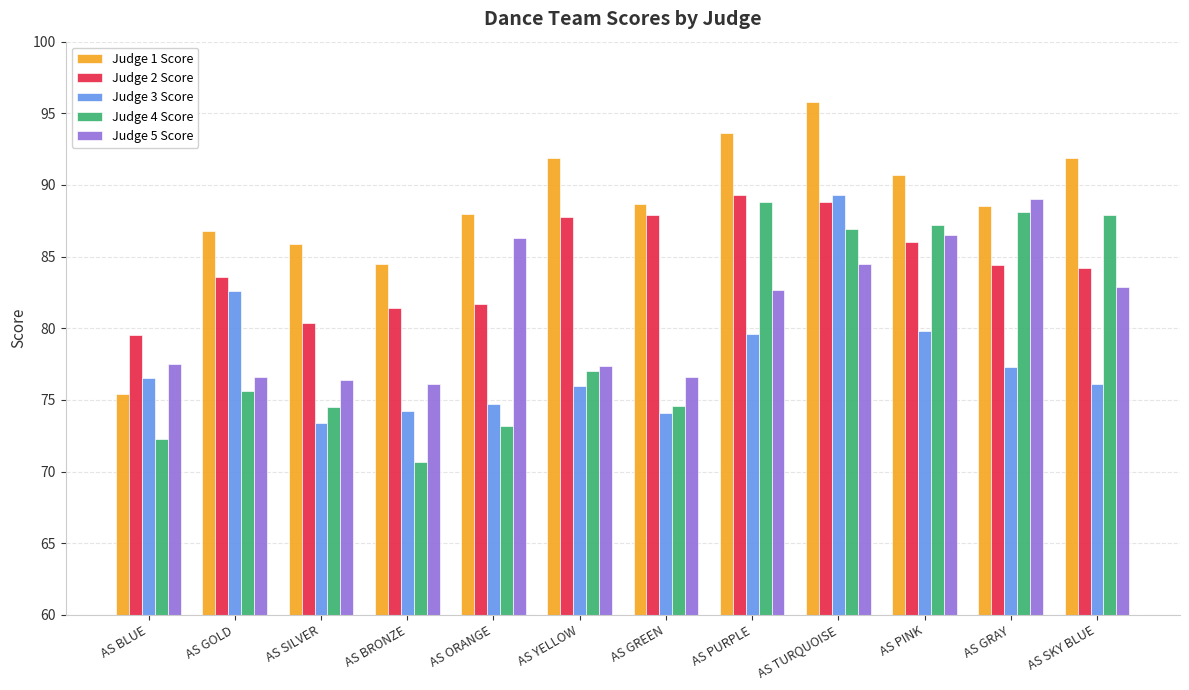

Is the value of Judge 5 Score at AS GOLD greater than the value of Judge 4 Score at AS ORANGE?

Yes